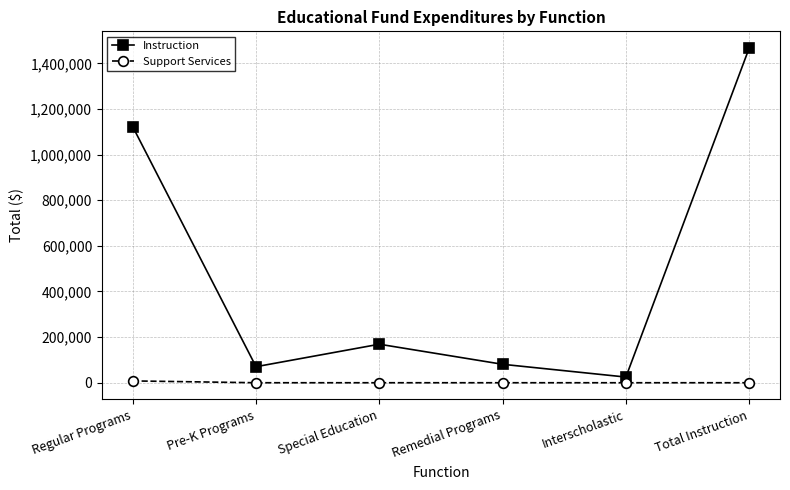

Reading left to right, what are all the values shown in this chart?

Instruction: 1122203	70337	168907	80869	24900	1467216
Support Services: 8000	0	0	0	0	0